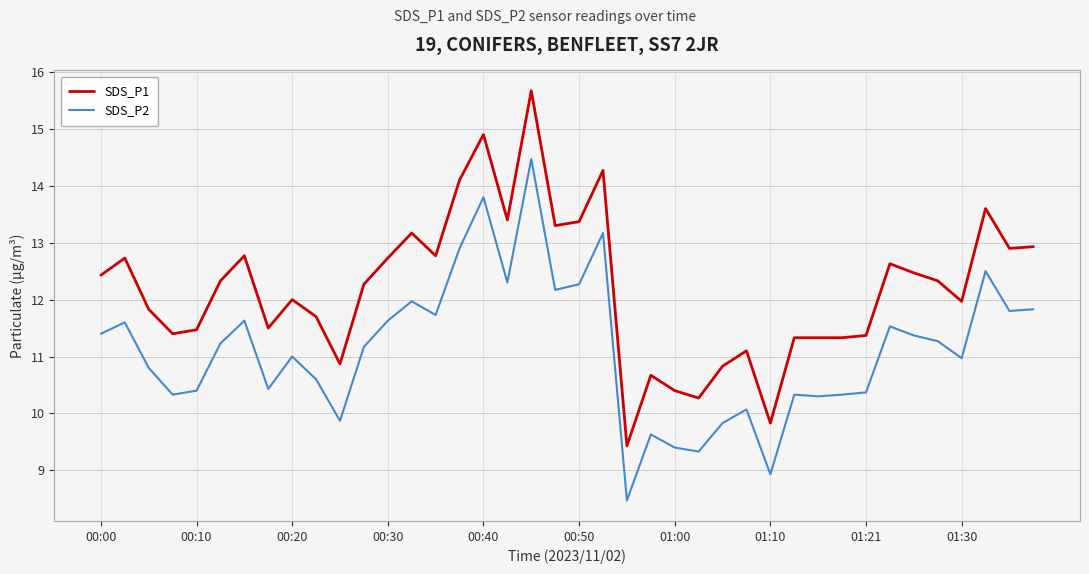

Which series has the largest range (max minus min)?

SDS_P1